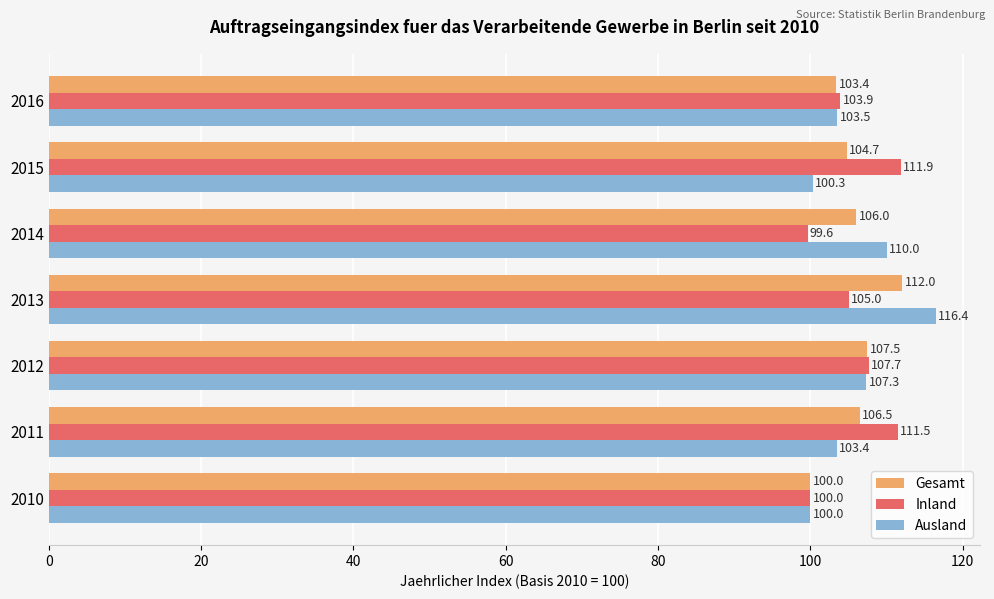

List the series in order of their peak value, highest first.

Ausland, Gesamt, Inland